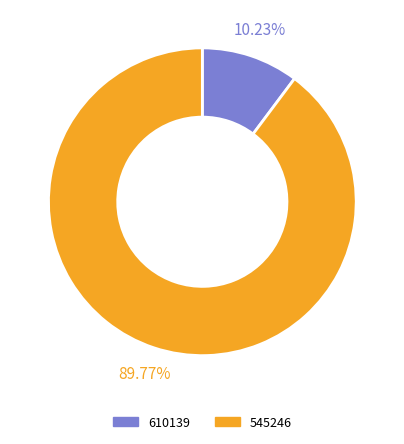

The 610139 slice represents 4% of the pie. True or false?

False